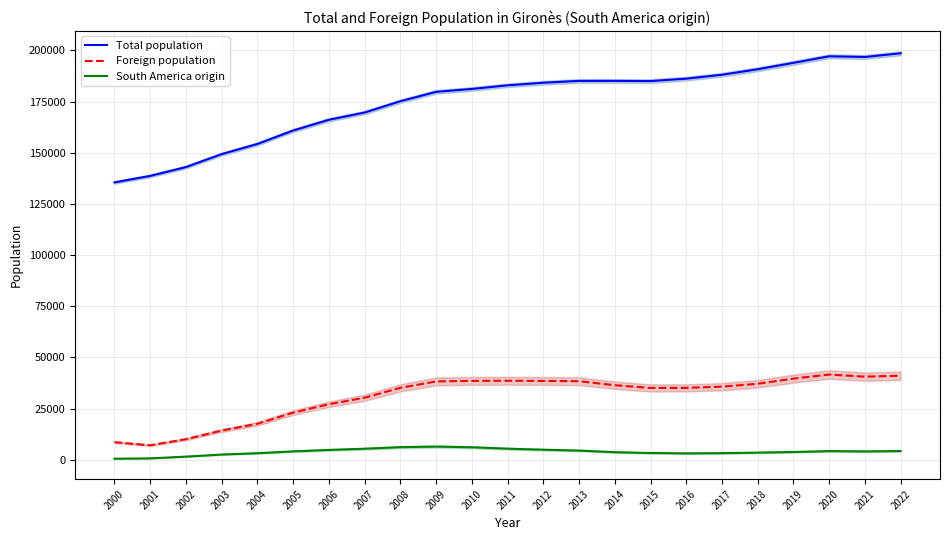

At how many categories does at least one series exceed 64622?

23